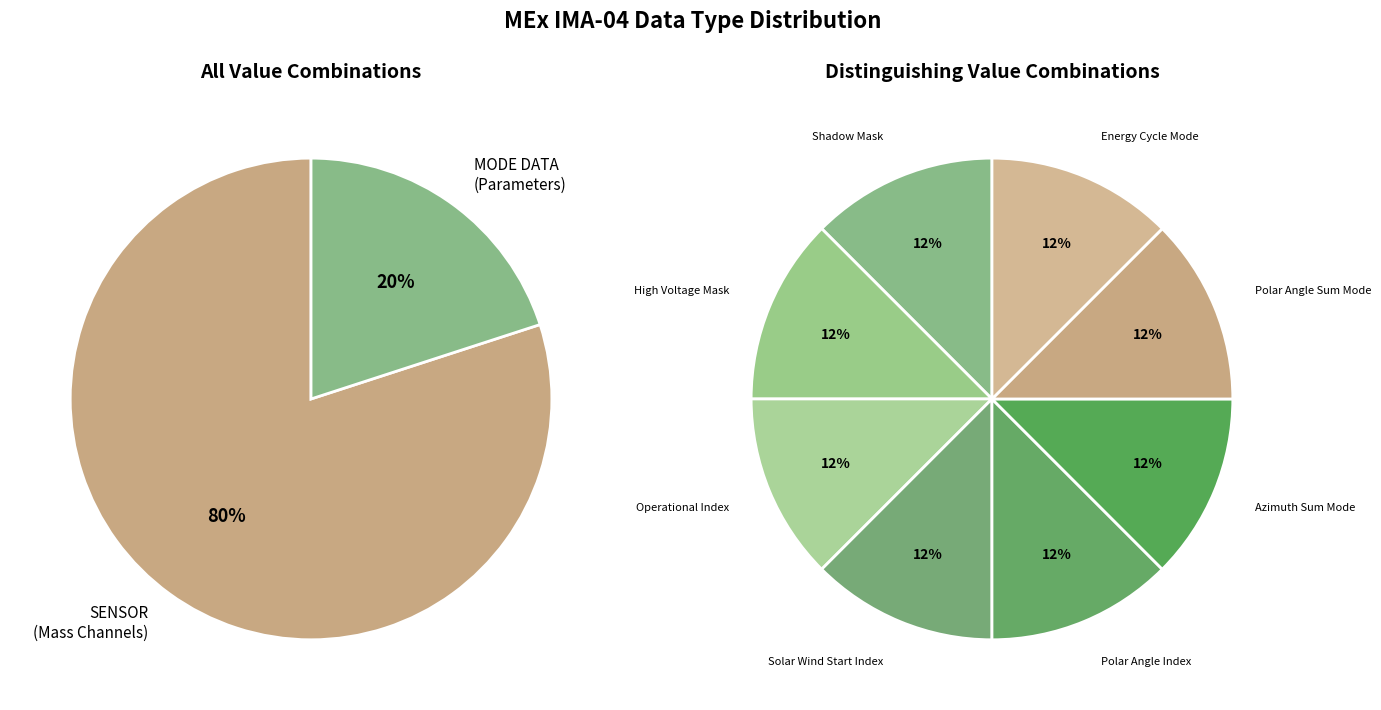

Count the number of slices in the pie.

10